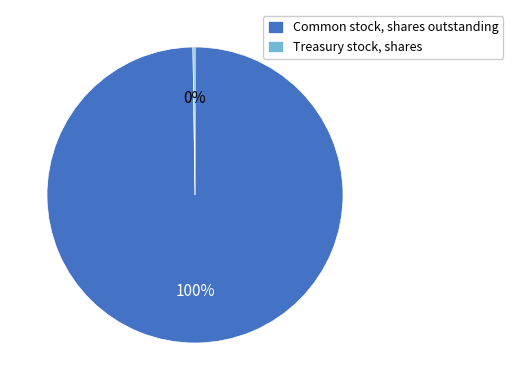

To the nearest percent, what is the average slice percentage?

50%